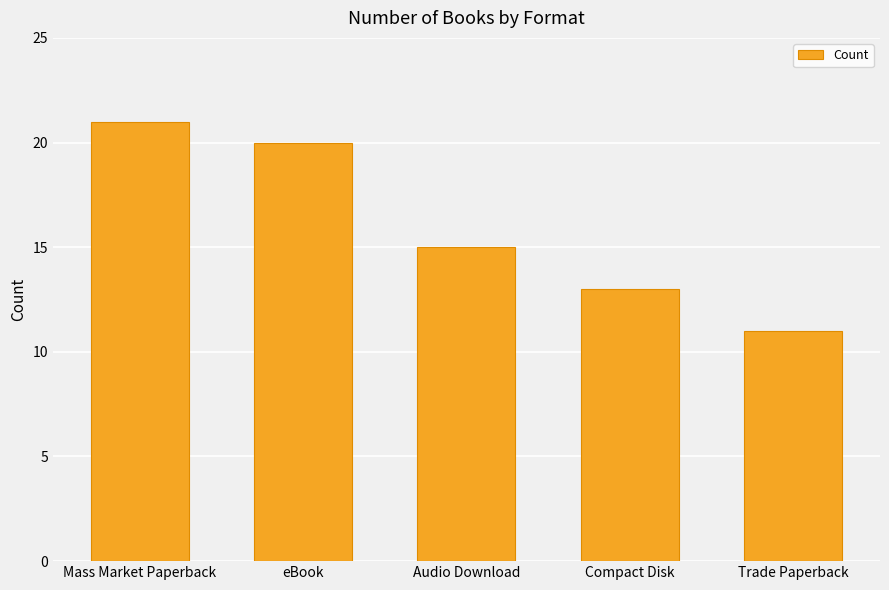

What is the maximum value shown in the chart?

21